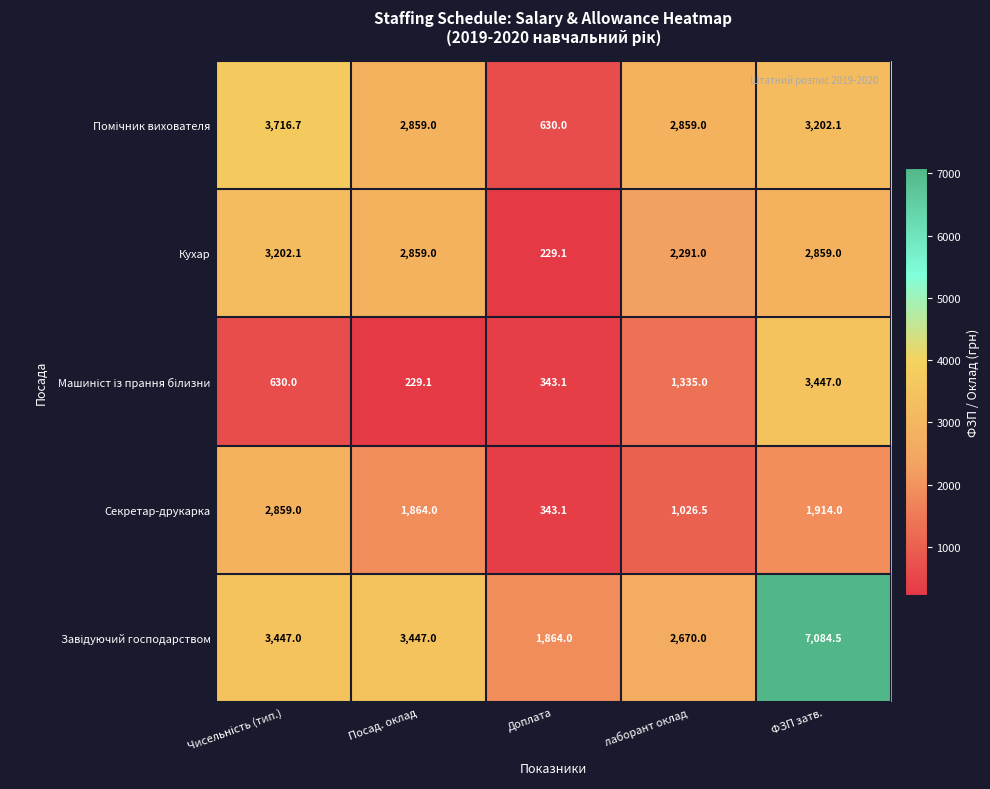

True or false: Кухар has a value of 2291.0 at лаборант оклад.

True